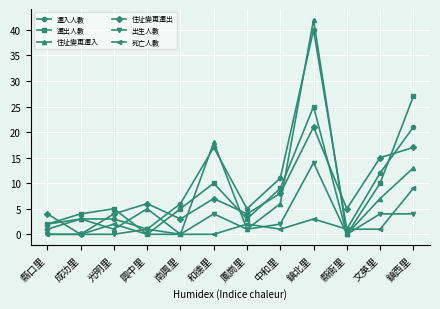

What is the label of the 2nd point from the right?

文英里